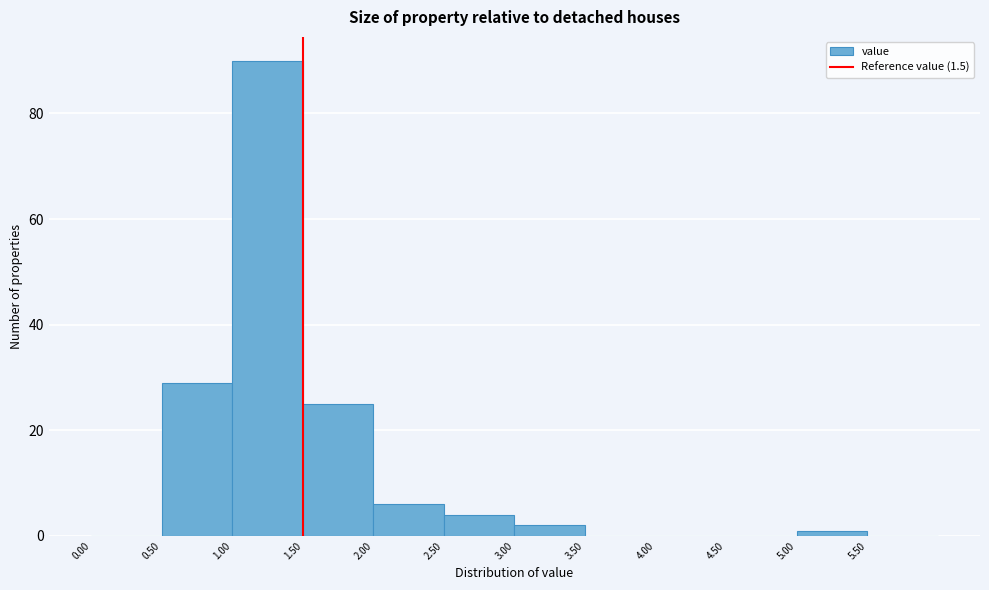

Reading left to right, transcribe this chart: for each bar, give the range it covers on the x-axis and its height. The values are not printed on the chart, so give them approximately, as read against the axis.

0.0 to 0.5: 0
0.5 to 1.0: 30
1.0 to 1.5: 90
1.5 to 2.0: 26
2.0 to 2.5: 6
2.5 to 3.0: 4
3.0 to 3.5: 2
3.5 to 4.0: 0
4.0 to 4.5: 0
4.5 to 5.0: 0
5.0 to 5.5: under 2
5.5 to 6.0: 0